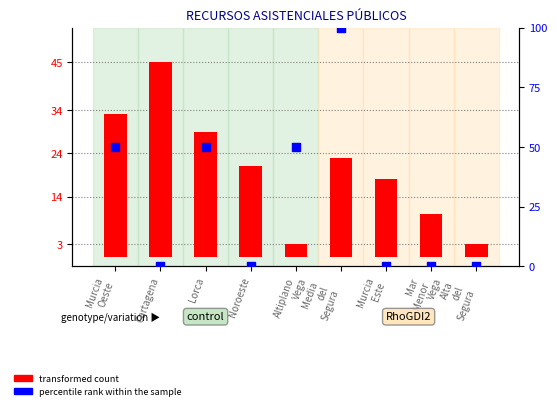

Which series reaches the maximum Y coordinate?

percentile rank within the sample